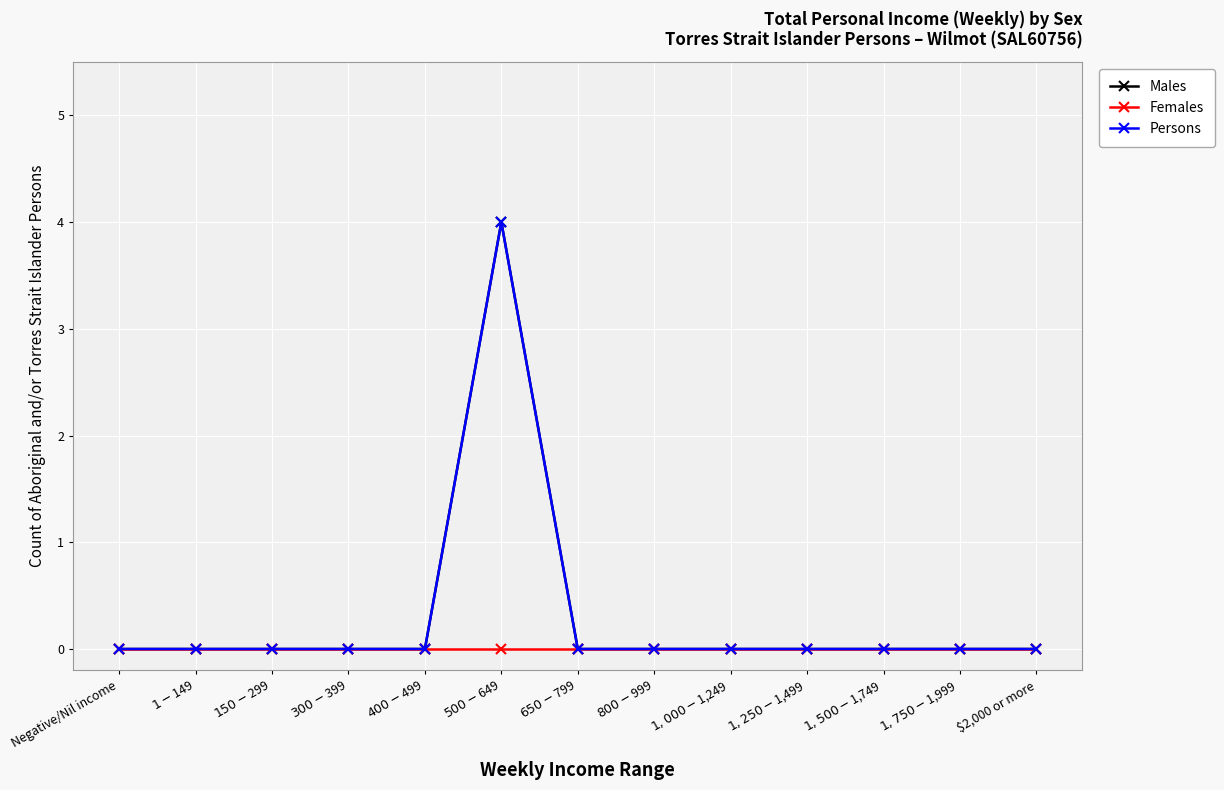

True or false: Males has a value of 6 at $500-$649.

False